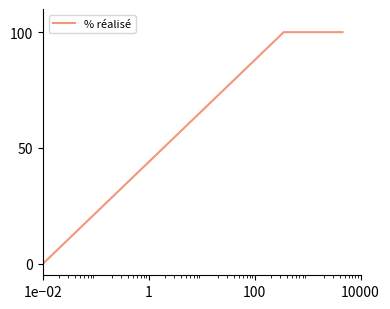

What is the maximum value shown in the chart?

100